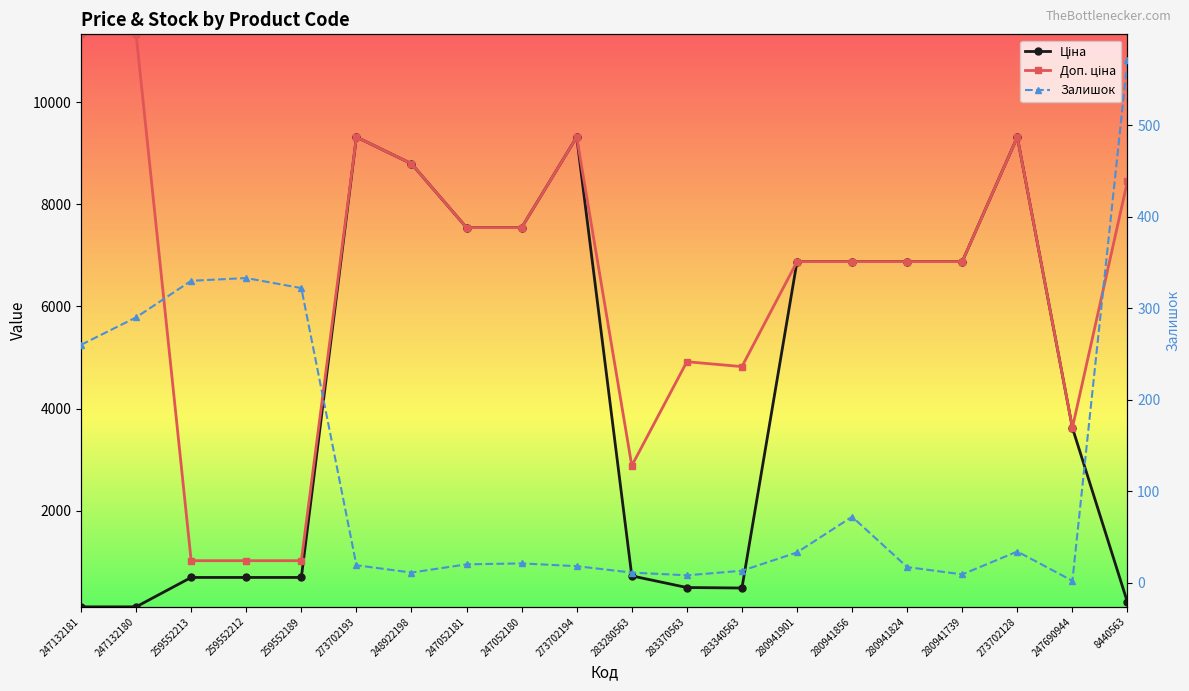

Does the chart display data point markers on the line(s)?

Yes